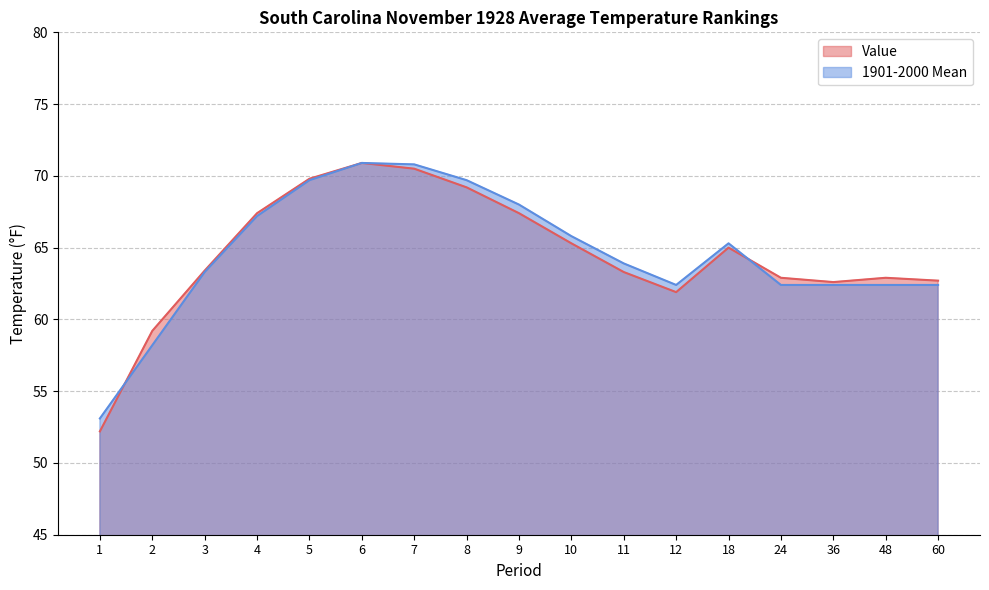

At 8, list the series in order from smallest to largest.

Value, 1901-2000 Mean